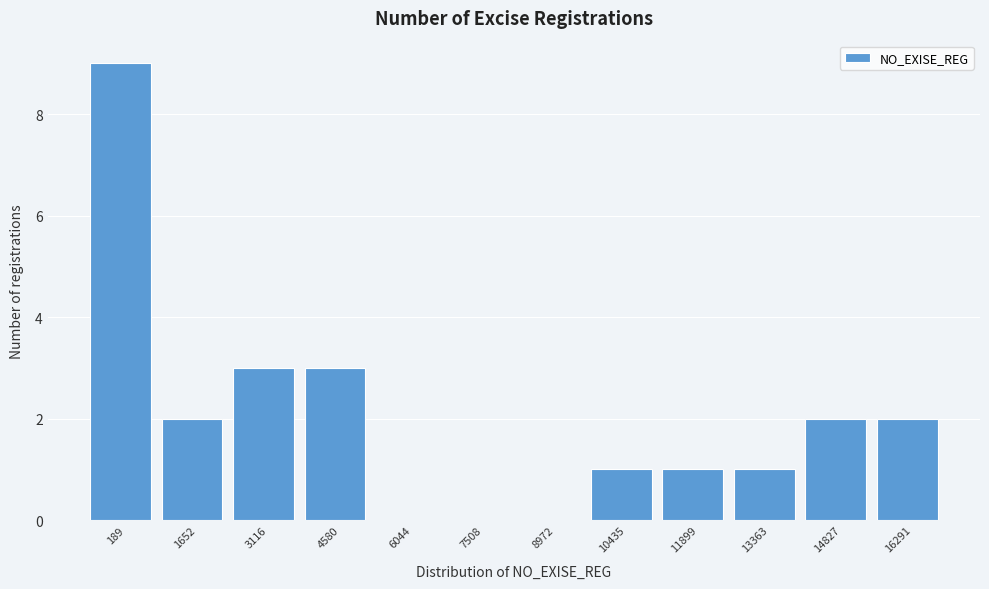

Reading right to left, extract all data points from this chart.

16291=2	14827=2	13363=1	11899=1	10435=1	8972=0	7508=0	6044=0	4580=3	3116=3	1652=2	189=9